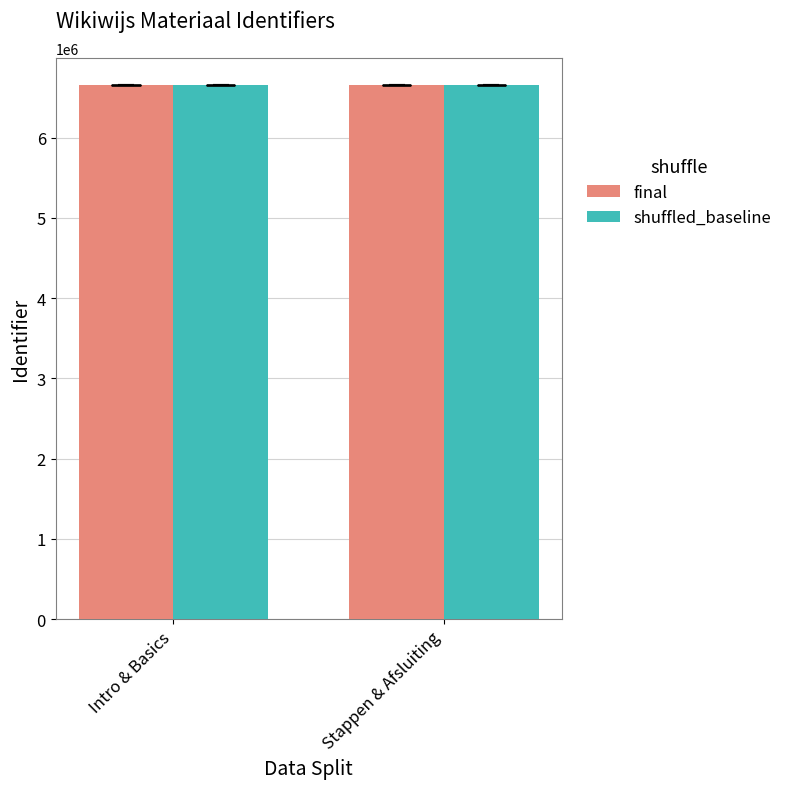

What is the total value across all series at Stappen & Afsluiting?

13305991.6